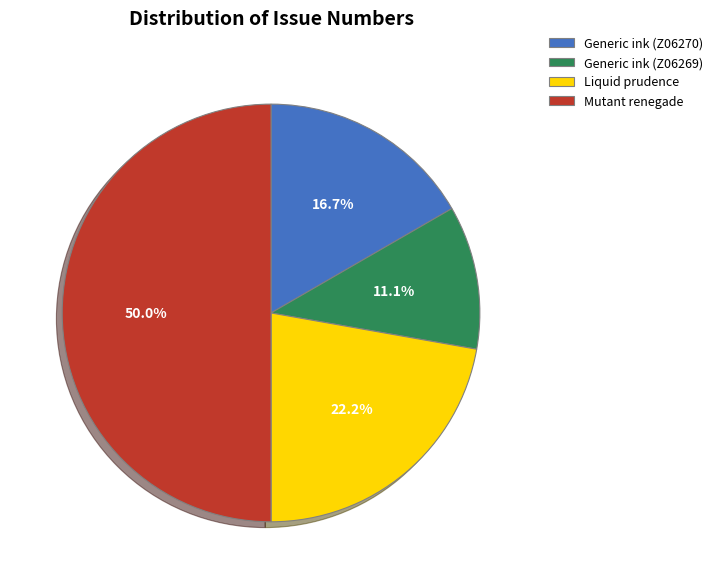

Does Liquid prudence represent more than half of the total?

No